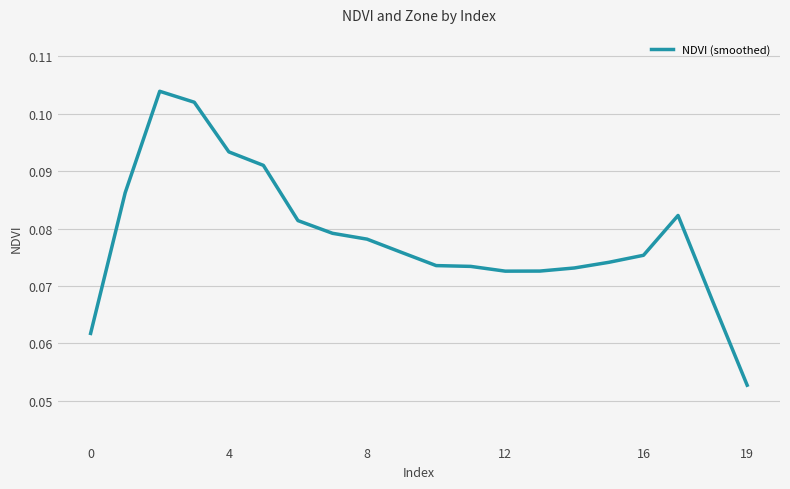

How many points are higher than both their immediate neighbors (excluding endpoints)?

2